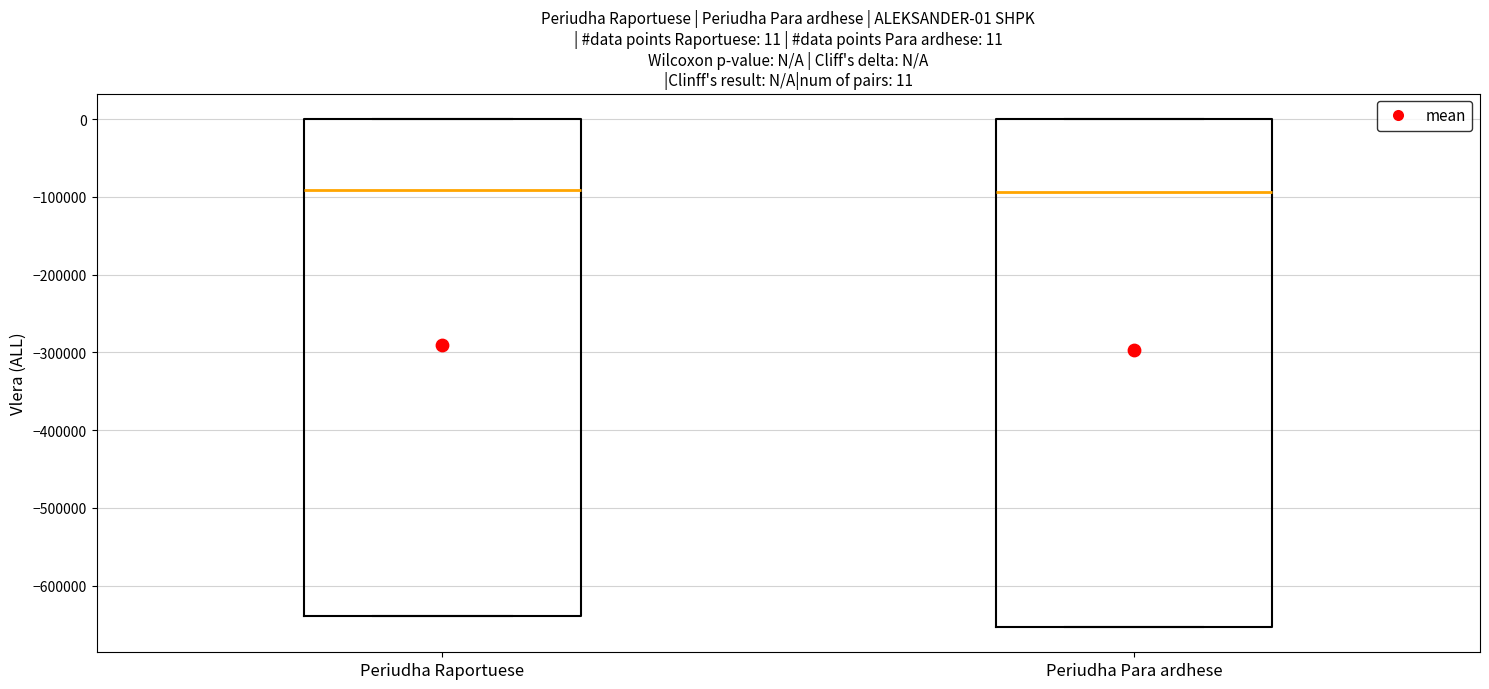

Which box is the tallest, from its lower edge to its upper edge?

Periudha Para ardhese